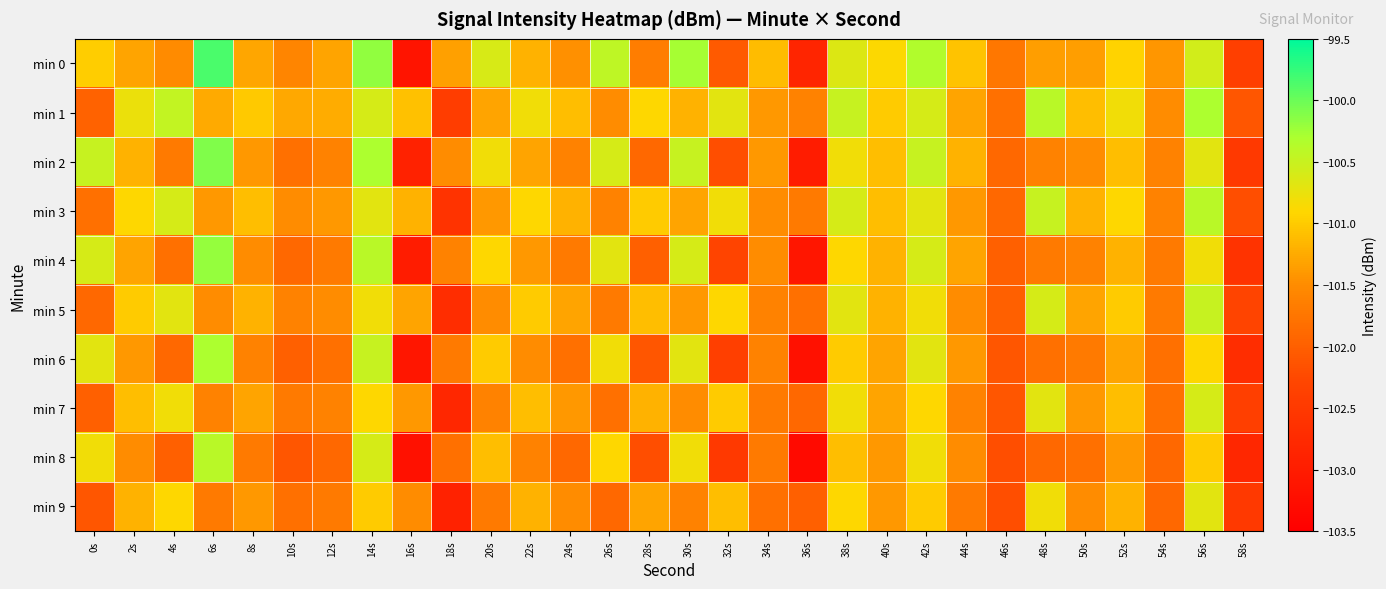

How many series are shown in this chart?

10